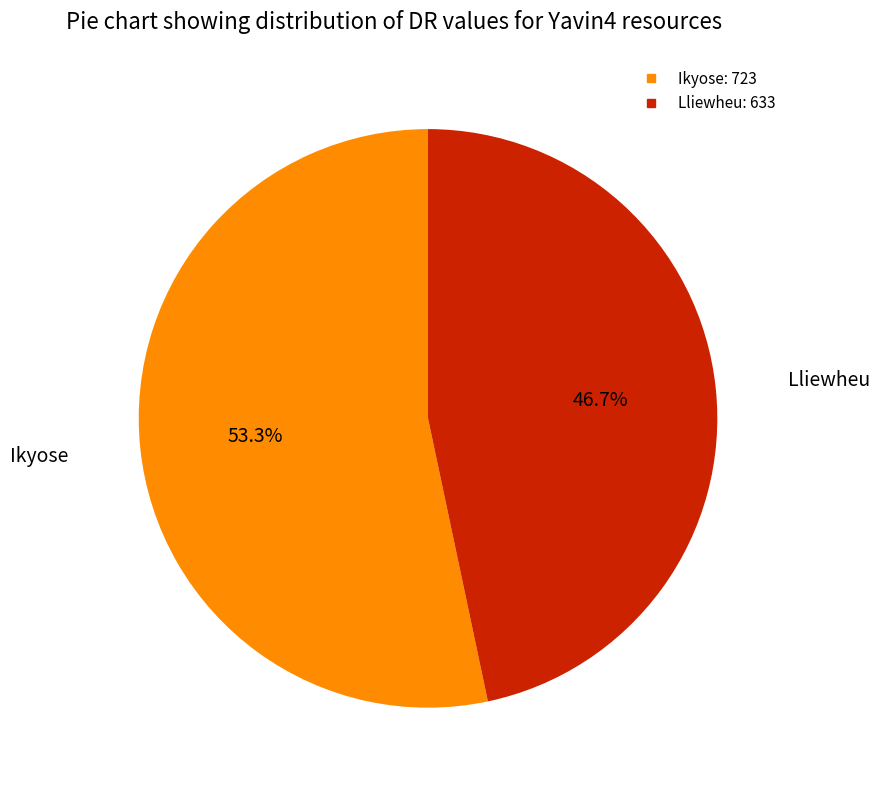

Does any single category account for the majority?

Yes